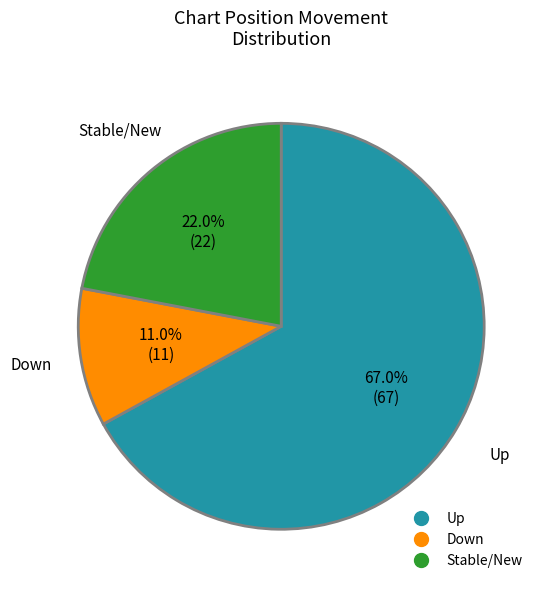

Is there any slice that represents more than half of the pie?

Yes